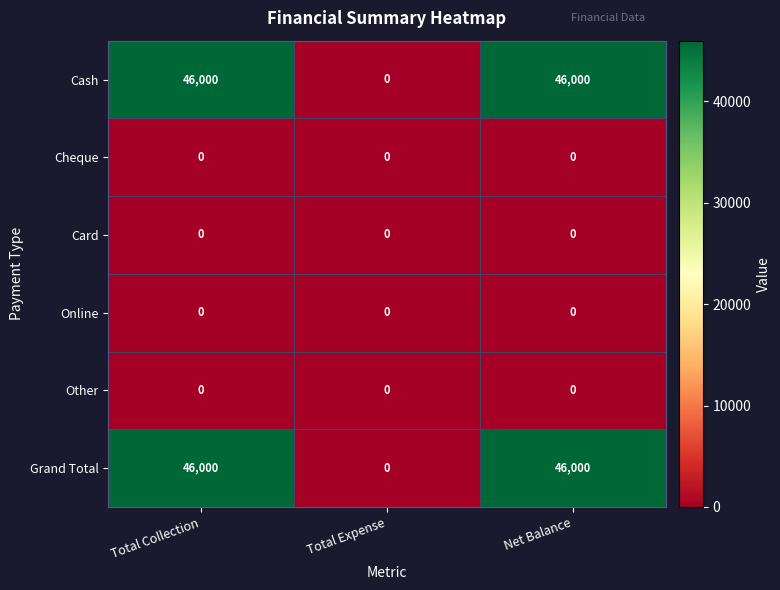

What is the greatest value displayed?

46000